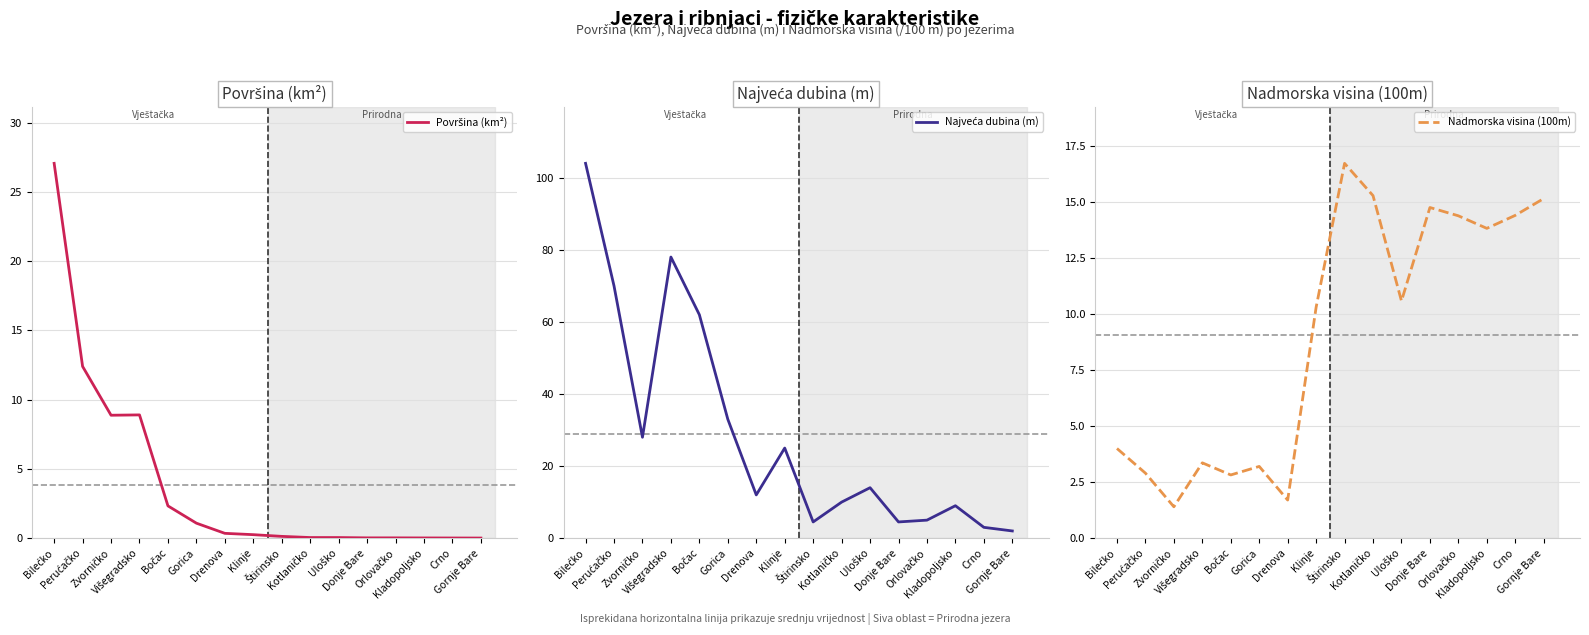

At which category does the chart reach its minimum across all series?

Gornje Bare